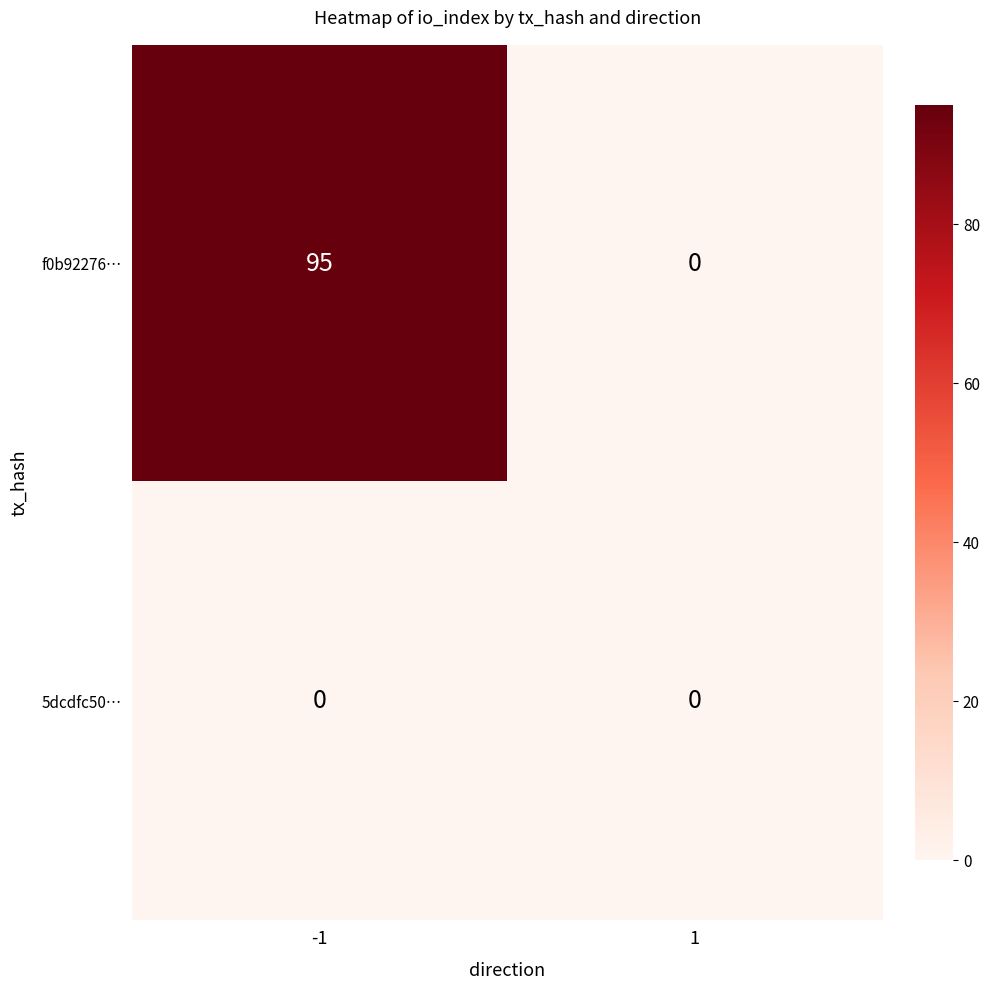

List the series in order of their overall mean, highest first.

f0b92276…, 5dcdfc50…